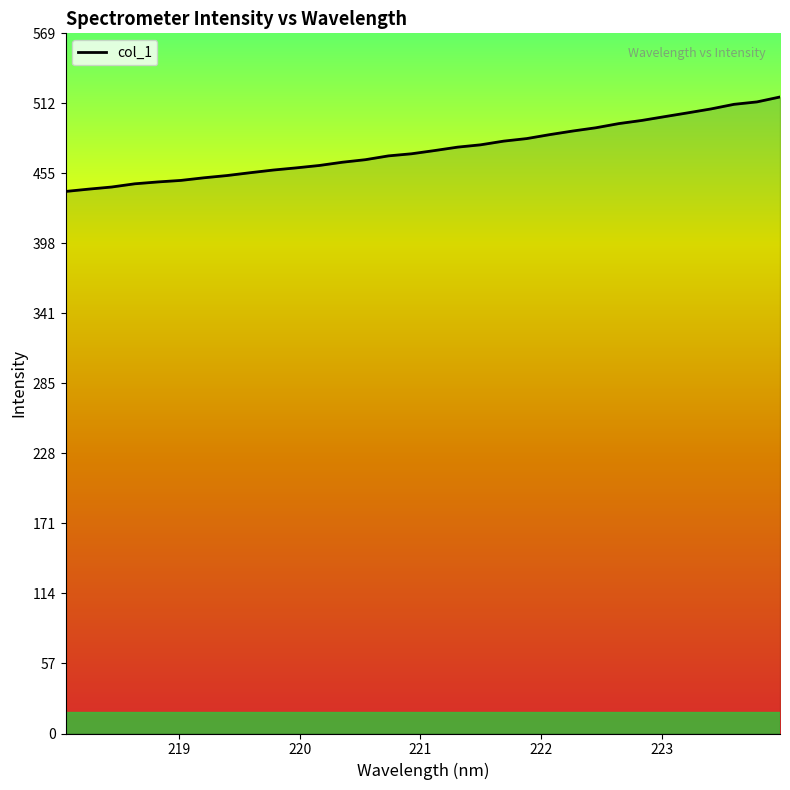

What is the difference between the maximum and minimum values?

76.8